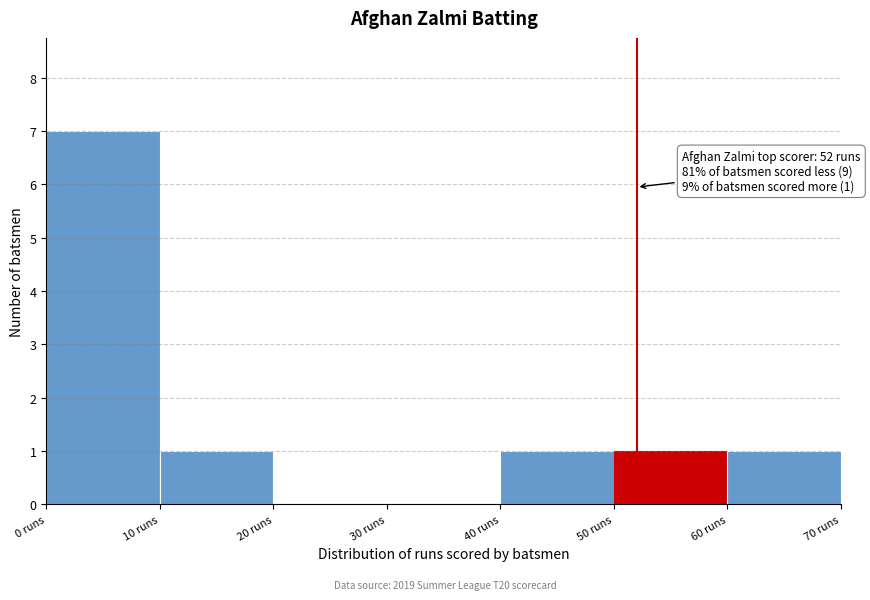

Over which range of the x-axis is the bar tallest?

0 to 10